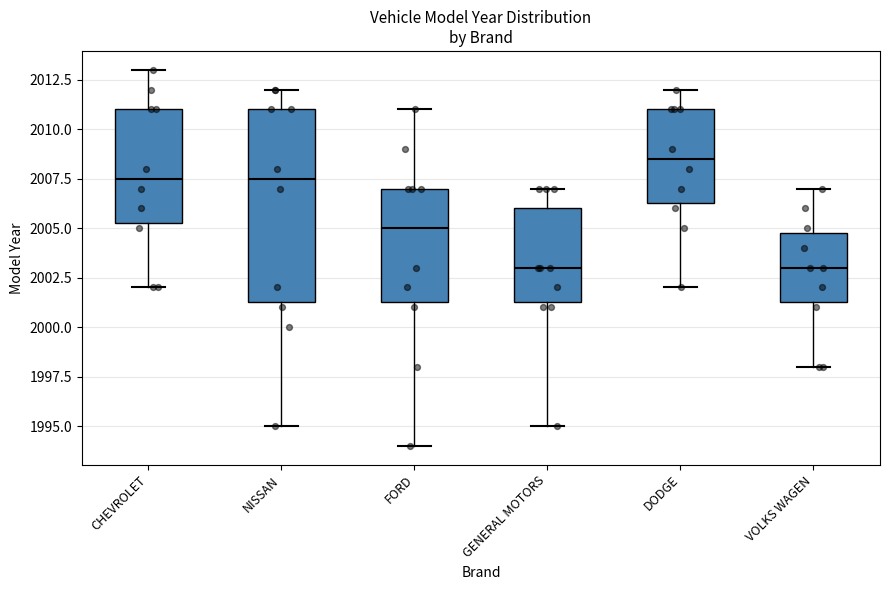

Where is the upper edge of the box for VOLKS WAGEN on the y-axis? The values are not printed on the chart, so give them approximately, as read against the axis.

2005.0